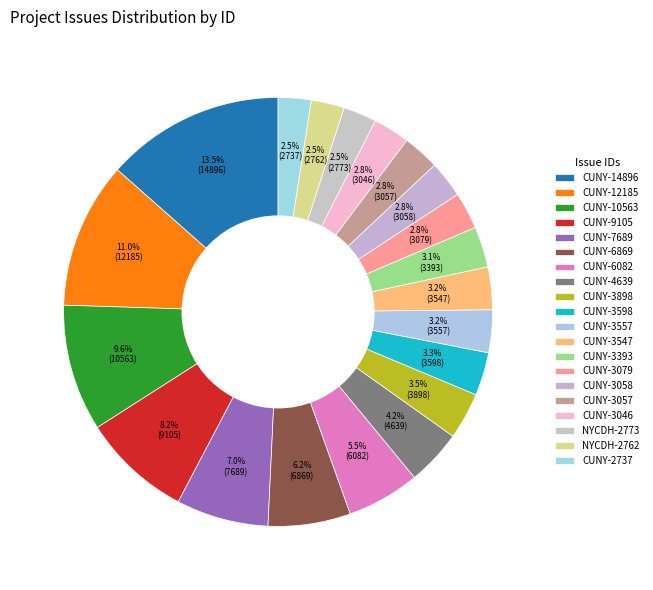

Count the number of slices in the pie.

20